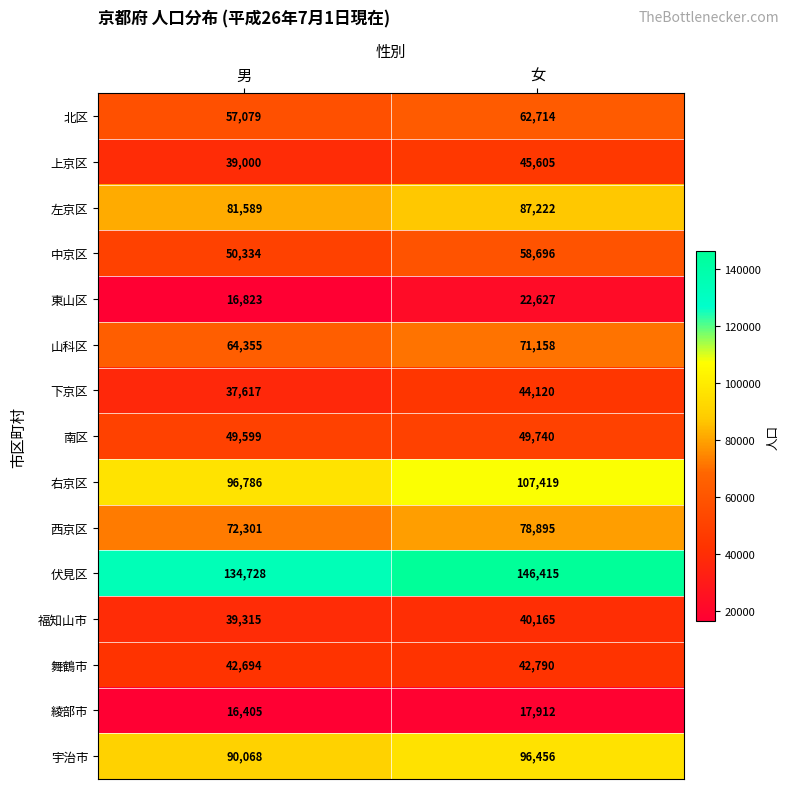

Which label corresponds to the largest value in the chart?

女